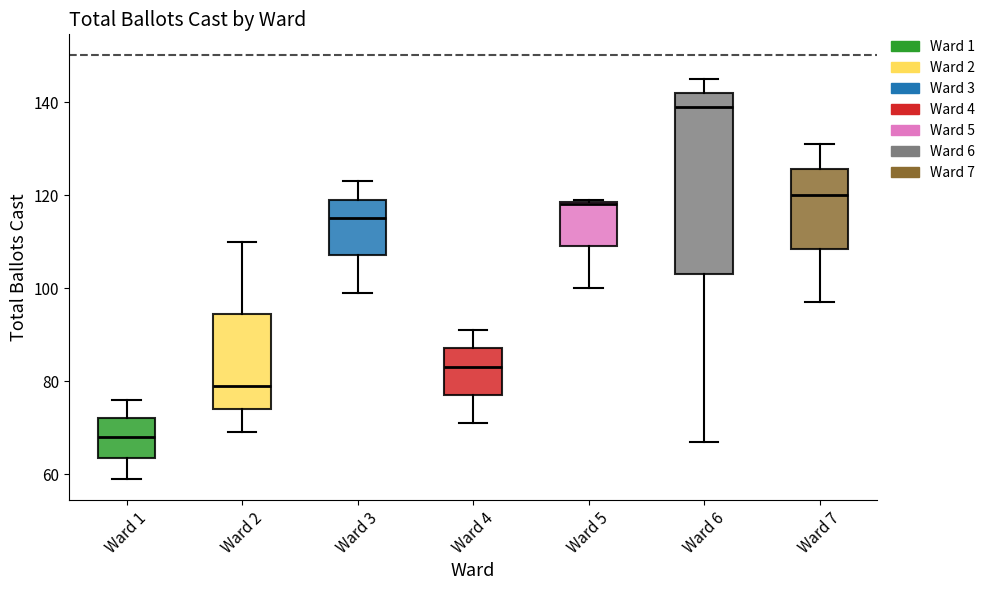

Which box has the highest median line?

Ward 6